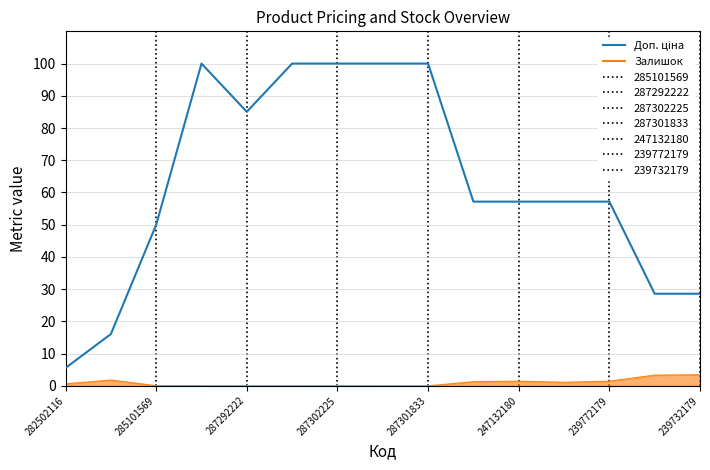

Does the chart display data point markers on the line(s)?

No